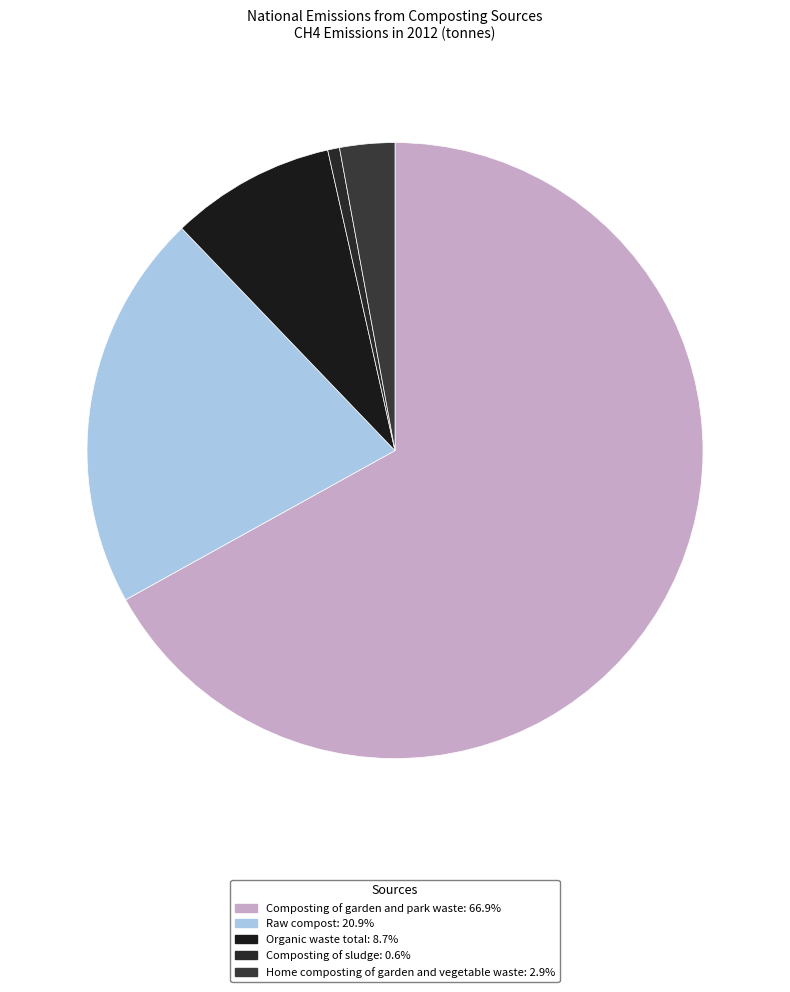

To the nearest percent, what is the combined percentage of Raw compost and Organic waste total?

30%